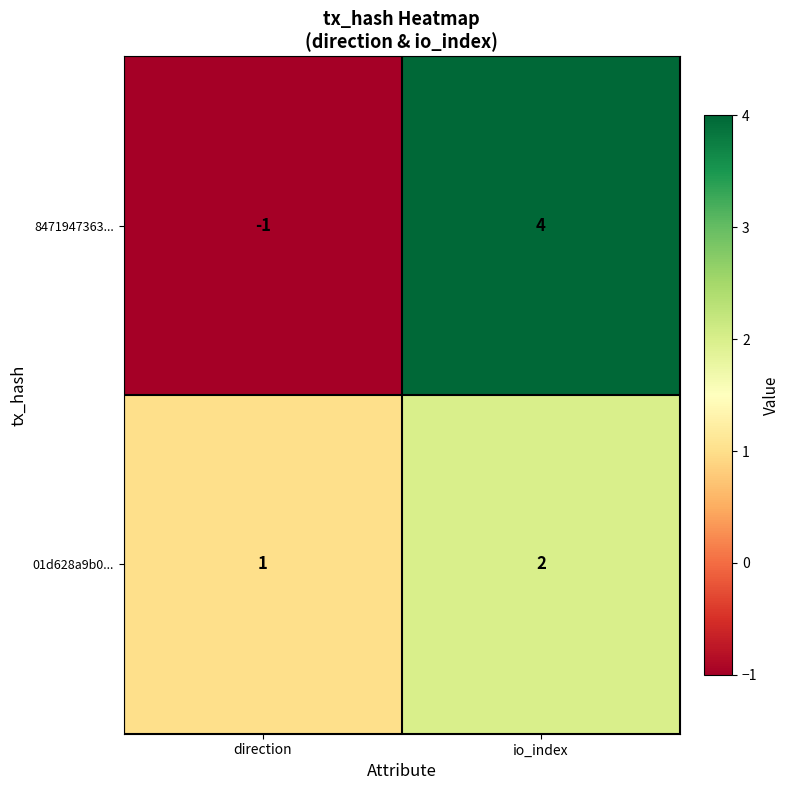

Reading right to left, what are all the values shown in this chart?

8471947363...: 4	-1
01d628a9b0...: 2	1